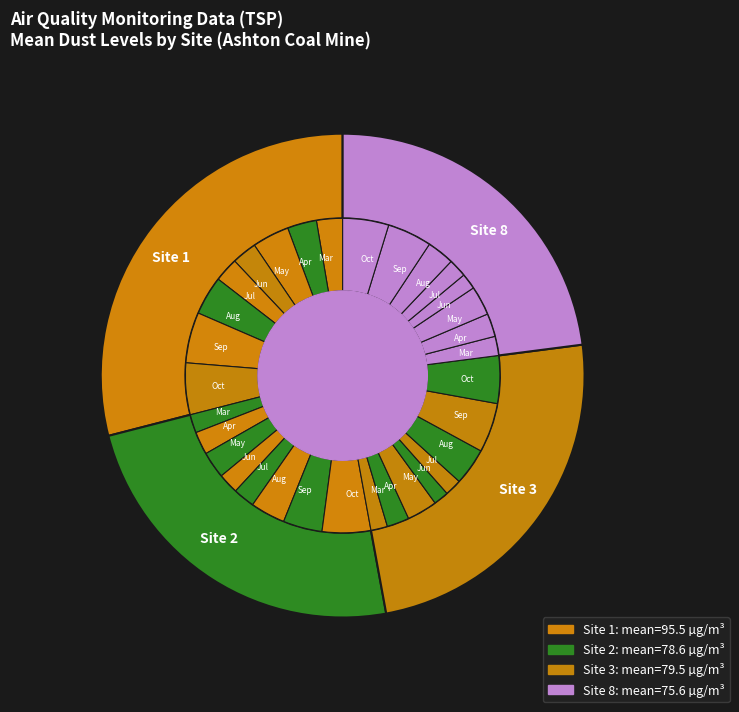

What is the difference between the highest and lowest values at 6?

31.2